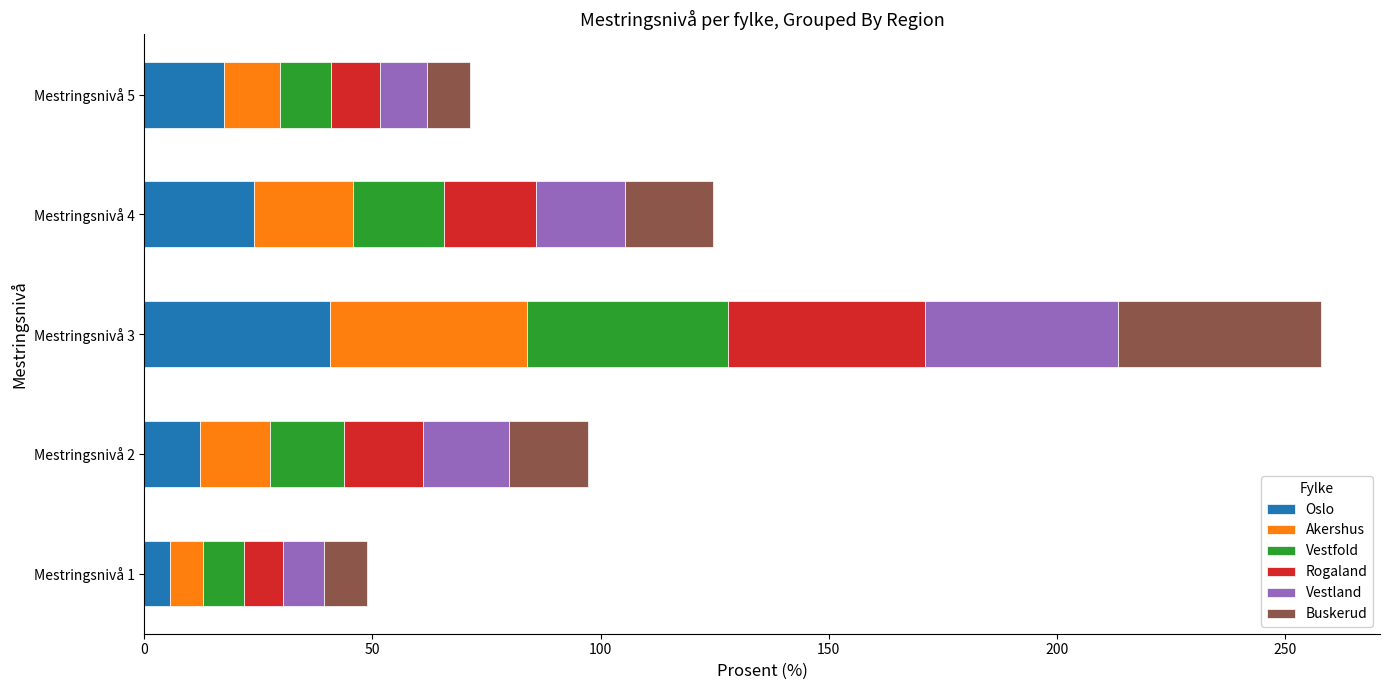

At which label does Oslo reach its minimum?

Mestringsnivå 1